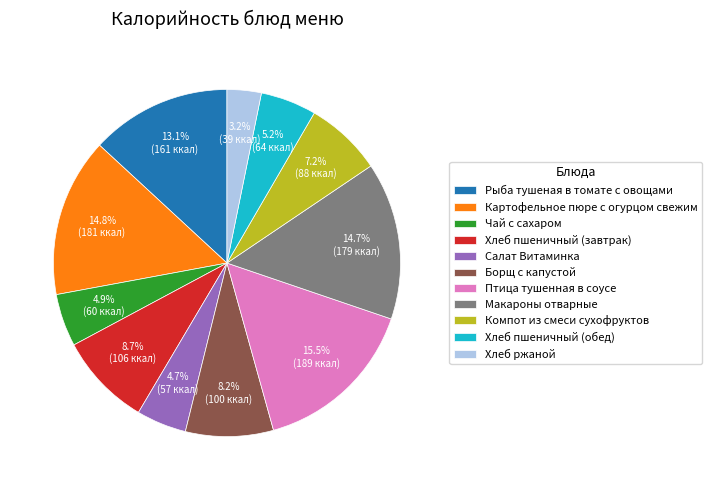

The Рыба тушеная в томате с овощами slice represents 3% of the pie. True or false?

False